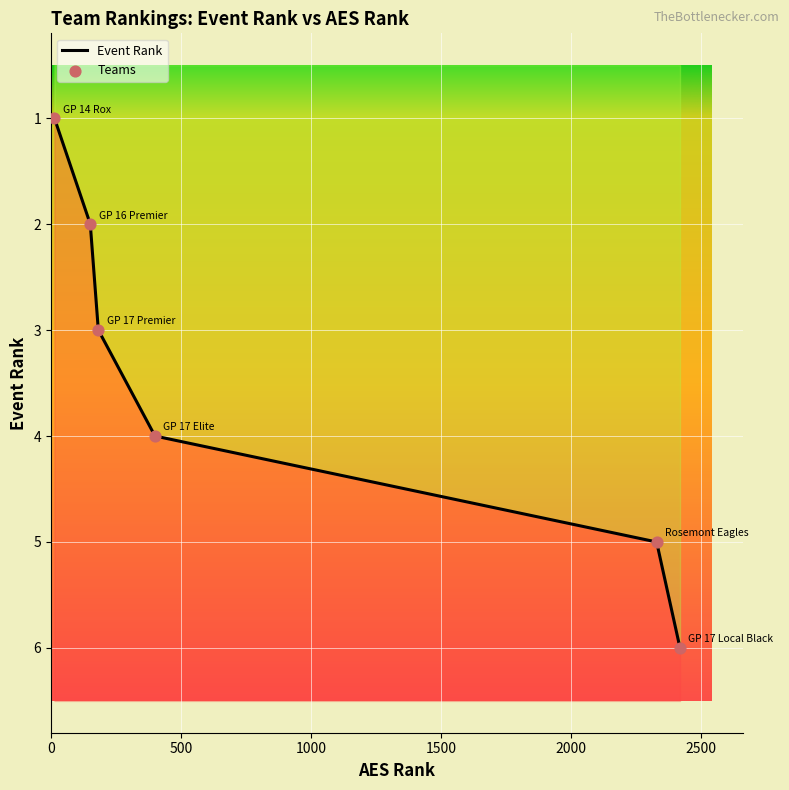

Between Rosemont Eagles and GP 14 Rox, which is larger?

Rosemont Eagles